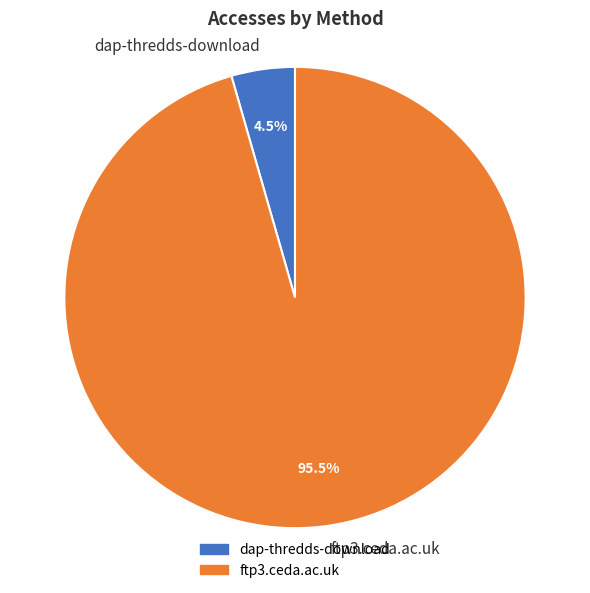

What portion of the pie excludes dap-thredds-download?

95.5%